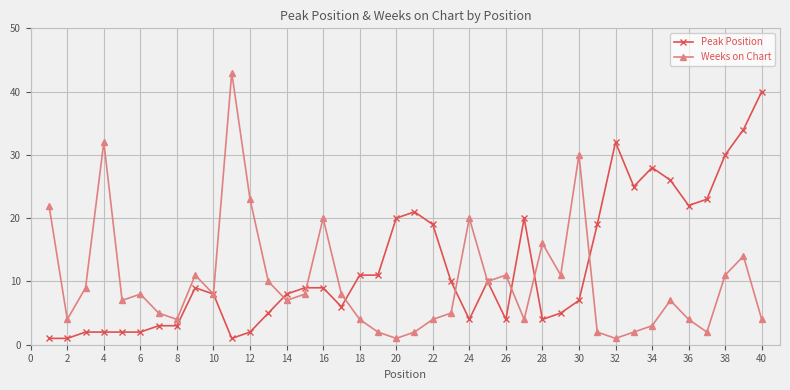

What is the average value of the Peak Position series?

12